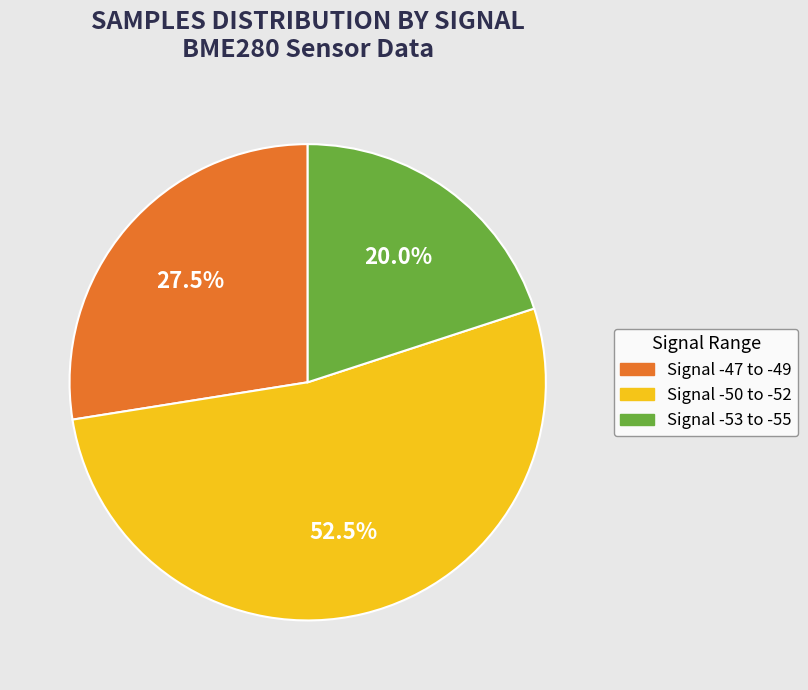

Does any single category account for the majority?

Yes